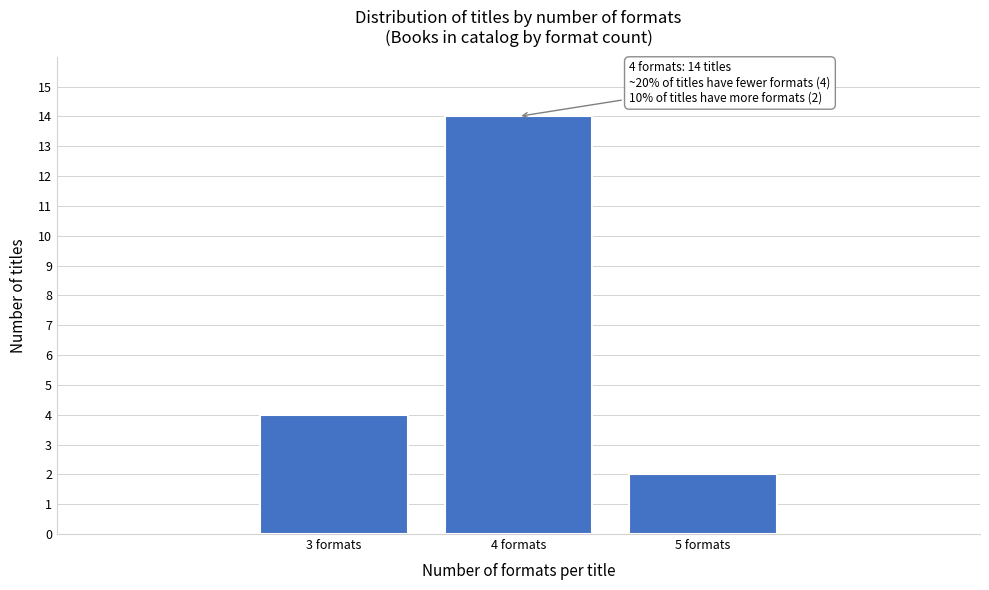

Reading left to right, extract all data points from this chart.

4	14	2